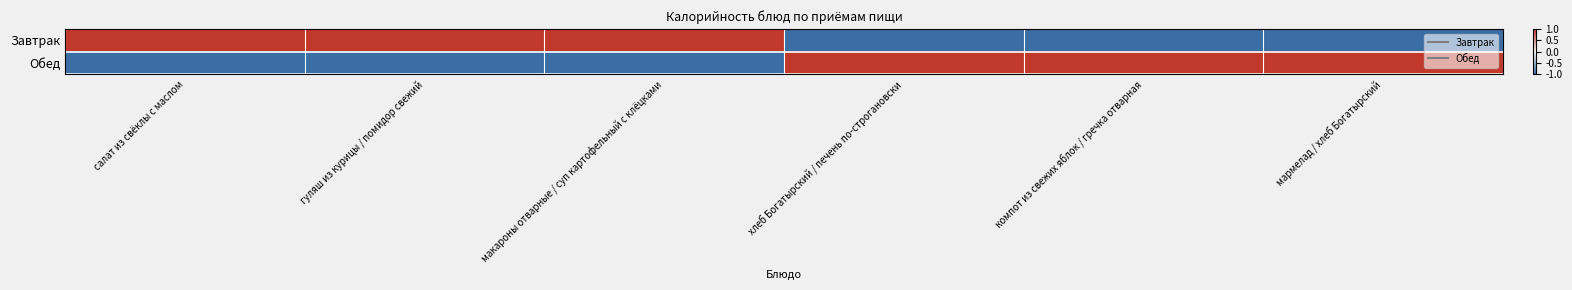

Reading left to right, extract all data points from this chart.

Завтрак: салат из свёклы с маслом=1	гуляш из курицы / помидор свежий=1	макароны отварные / суп картофельный с клёцками=1	хлеб Богатырский / печень по-строгановски=-1	компот из свежих яблок / гречка отварная=-1	мармелад / хлеб Богатырский=-1
Обед: салат из свёклы с маслом=-1	гуляш из курицы / помидор свежий=-1	макароны отварные / суп картофельный с клёцками=-1	хлеб Богатырский / печень по-строгановски=1	компот из свежих яблок / гречка отварная=1	мармелад / хлеб Богатырский=1